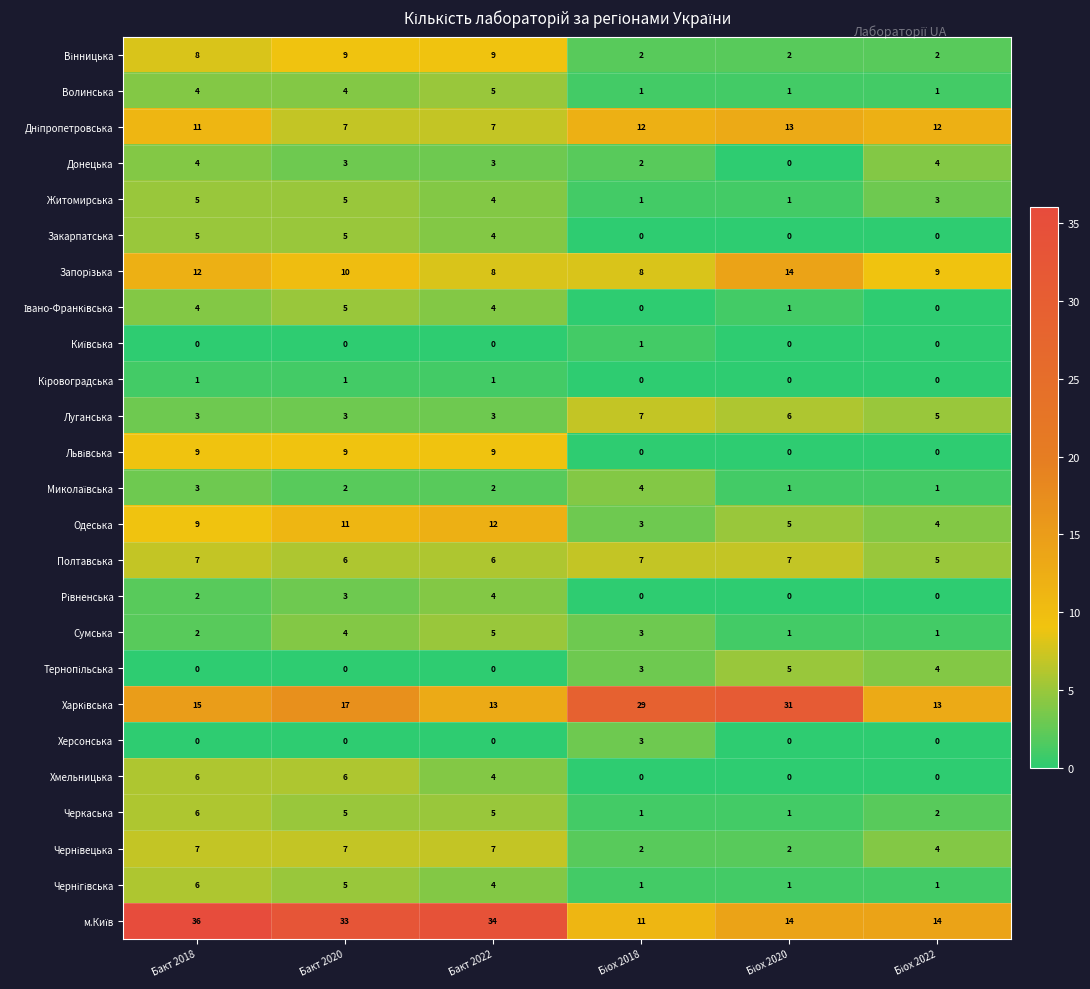

Where does the Житомирська series first go above 4?

Бакт 2018